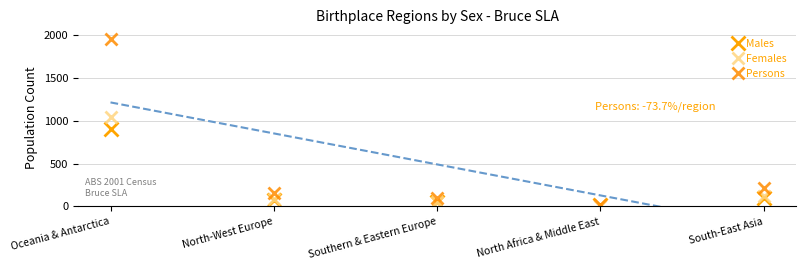

How many distinct data groups are displayed?

3